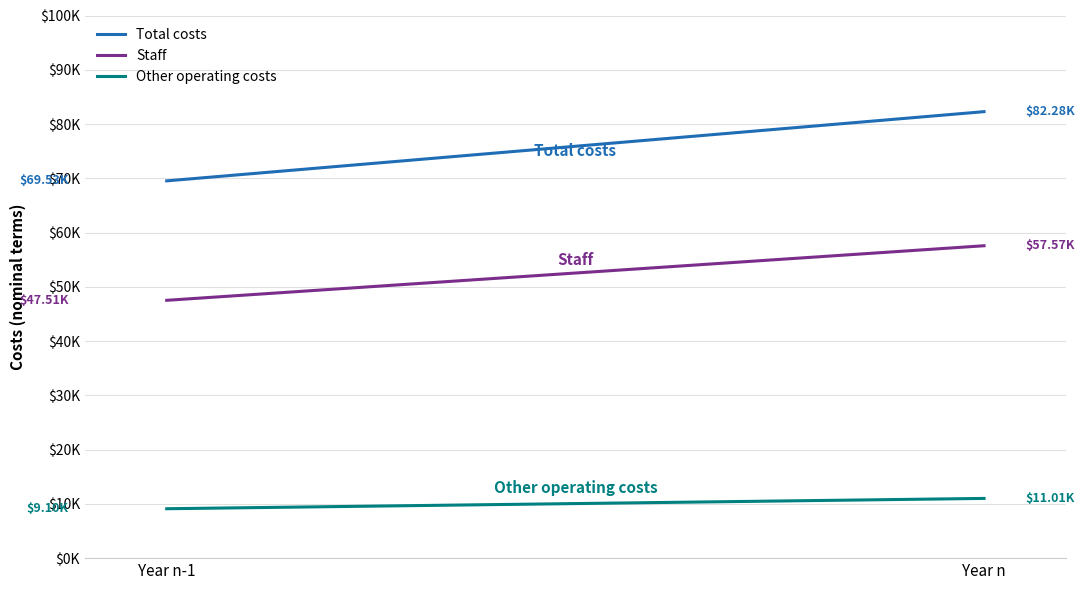

What are all the series names shown in the legend?

Total costs, Staff, Other operating costs